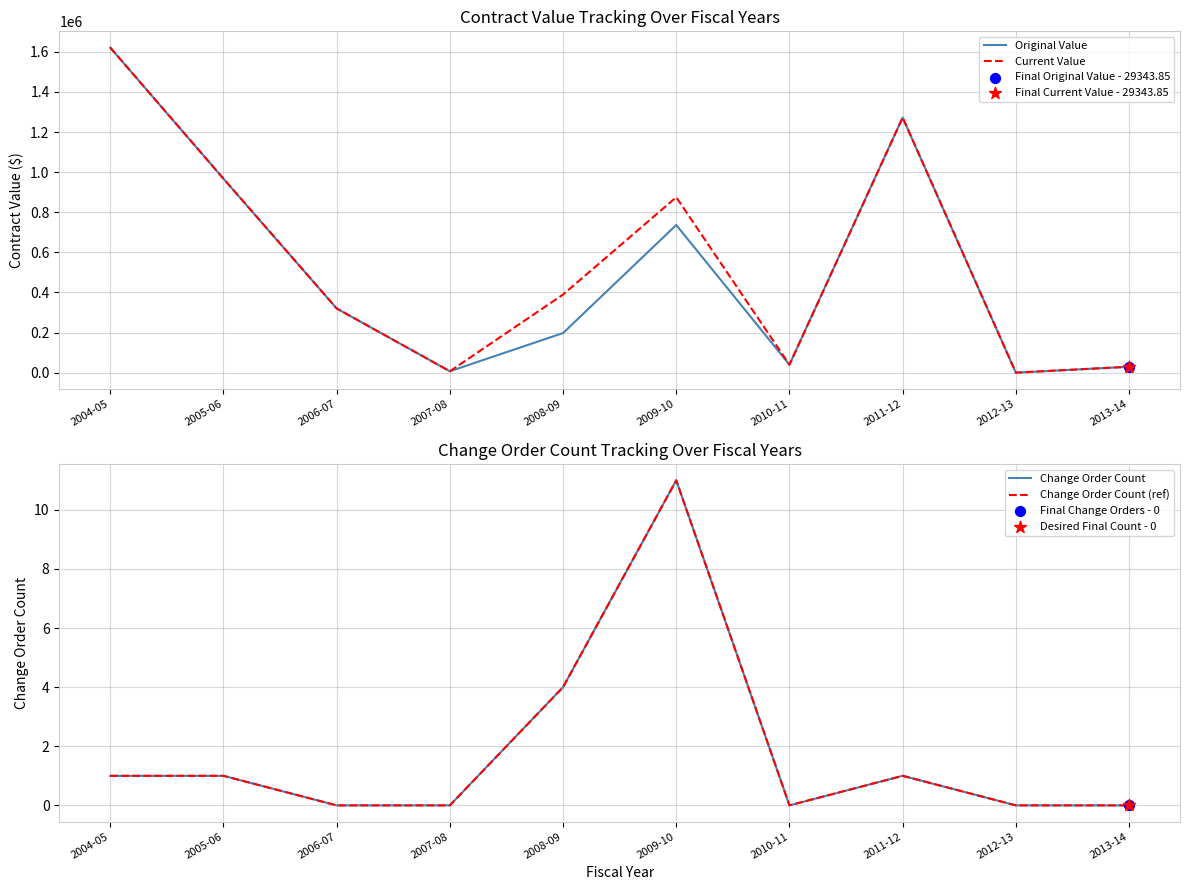

At which category is the sum across all series the highest?

2004-05